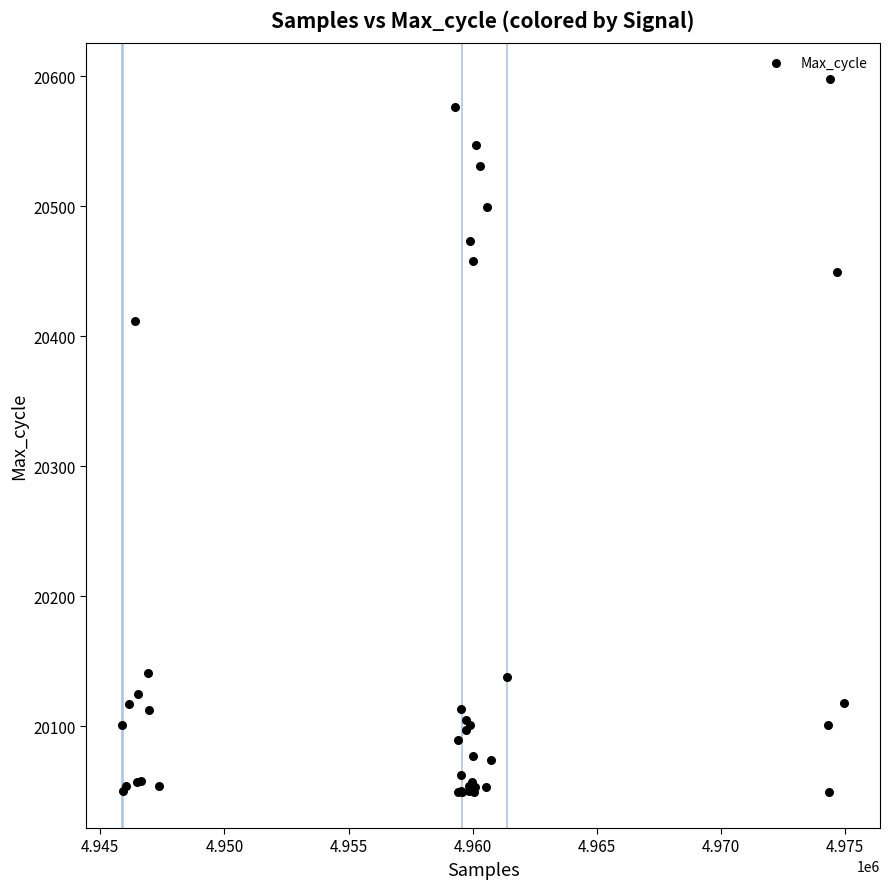

What Y value in the scatter plot is closest to 20323?

20412